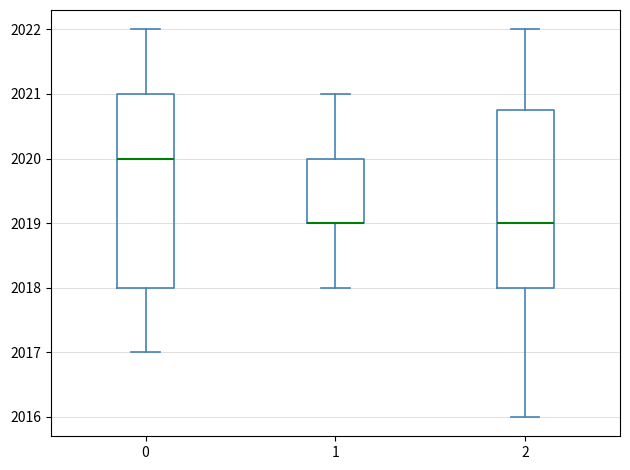

Which box is the tallest, from its lower edge to its upper edge?

0